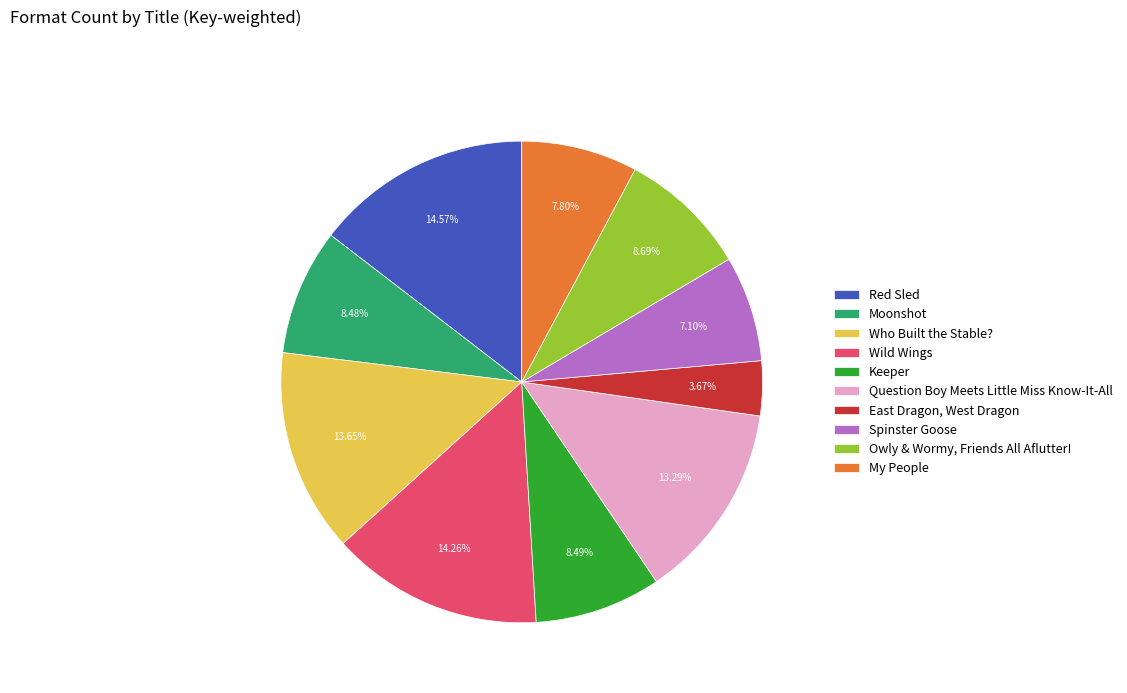

How many segments does this pie chart have?

10